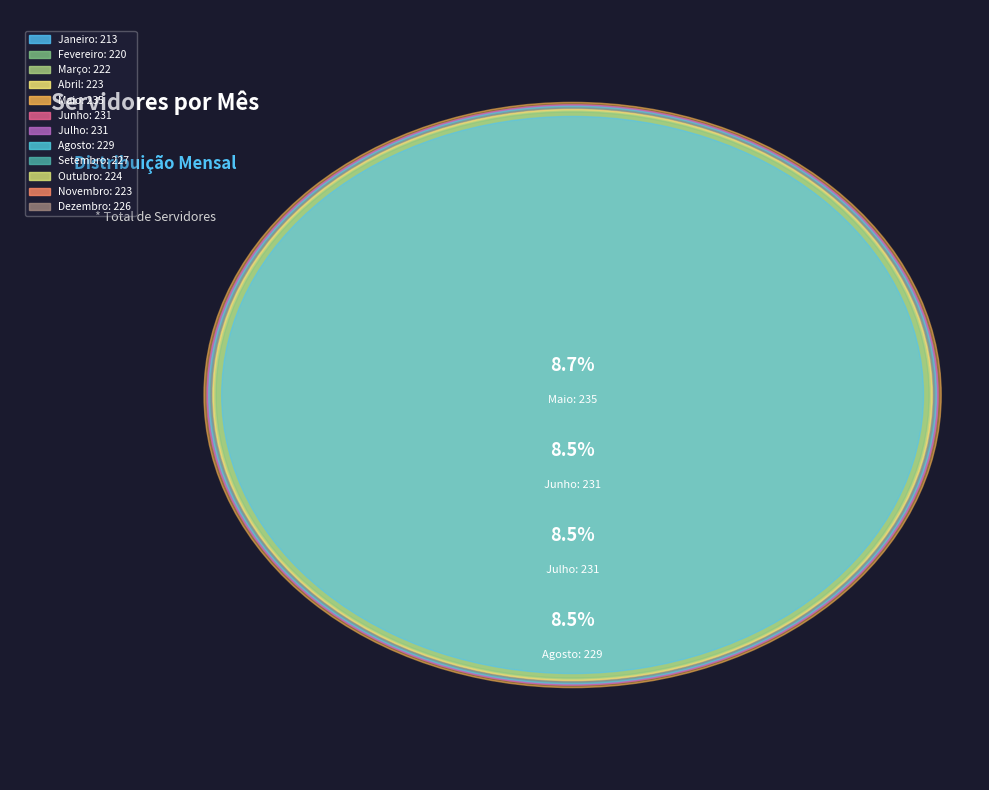

What is the total percentage of Fevereiro and Abril?

16.4%